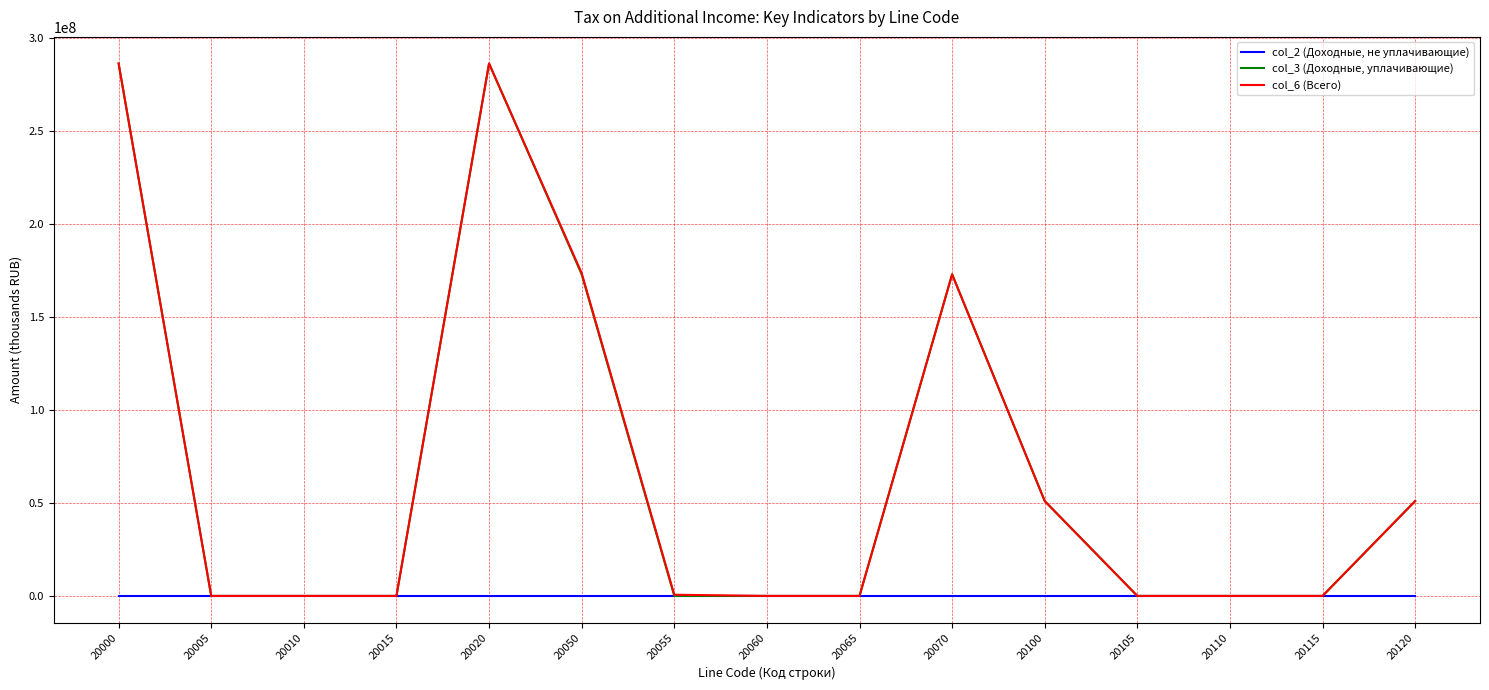

What is the greatest value displayed?

286331979